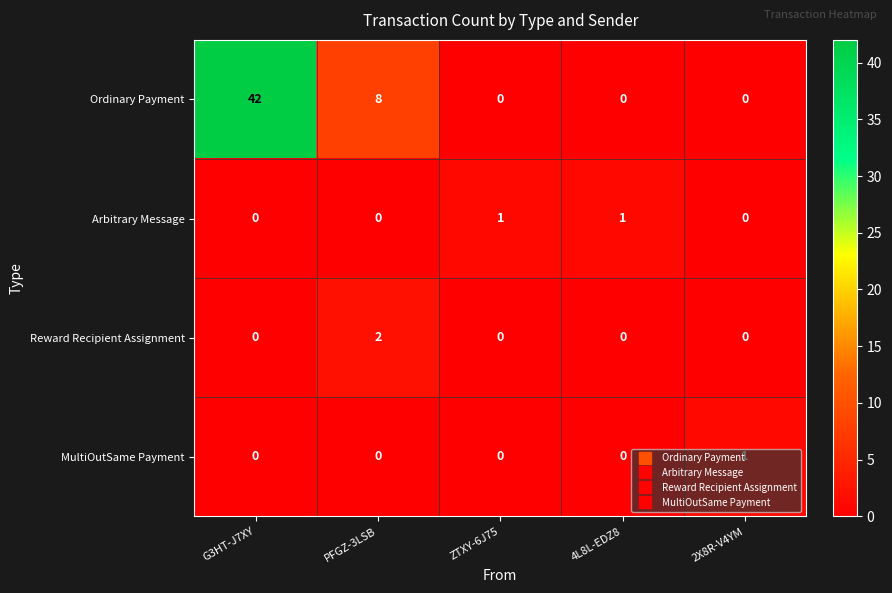

Which series has the largest range (max minus min)?

Ordinary Payment